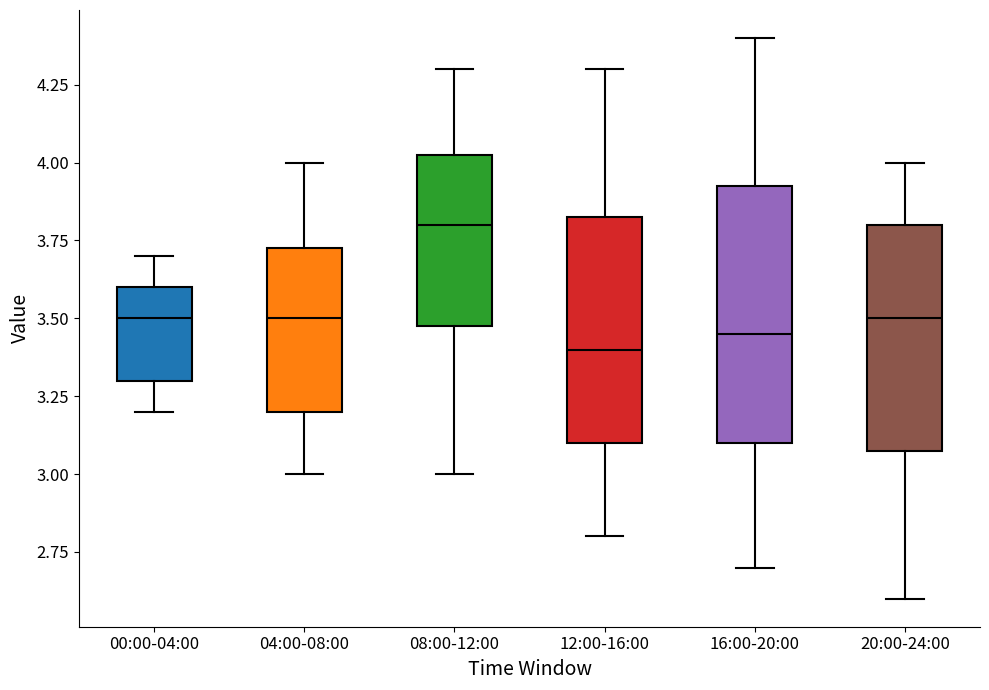

Where is the lower edge of the box for 00:00-04:00 on the y-axis? The values are not printed on the chart, so give them approximately, as read against the axis.

3.30